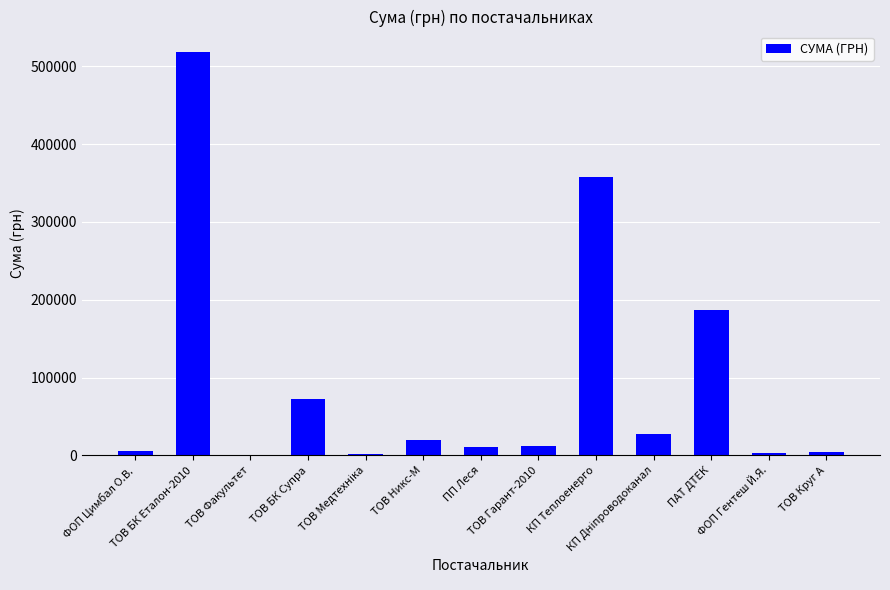

What is the maximum value shown in the chart?

518608.7